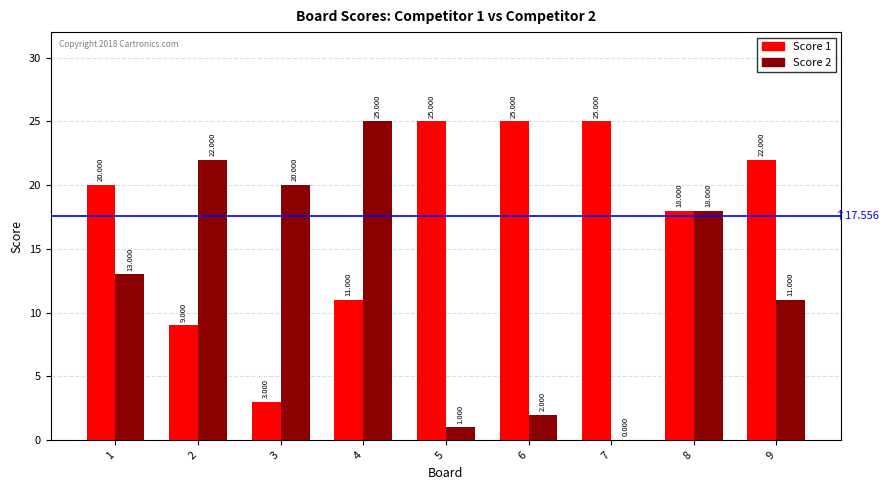

The Score 2 series shows 28 at 3. True or false?

False